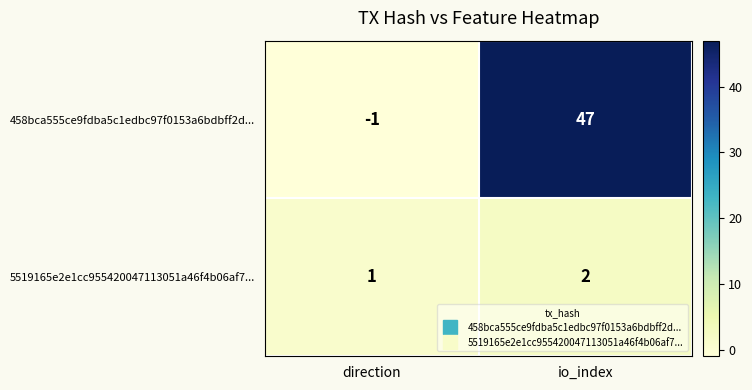

At direction, list the series in order from smallest to largest.

458bca555ce9fdba5c1edbc97f0153a6bdbff2d..., 5519165e2e1cc955420047113051a46f4b06af7...